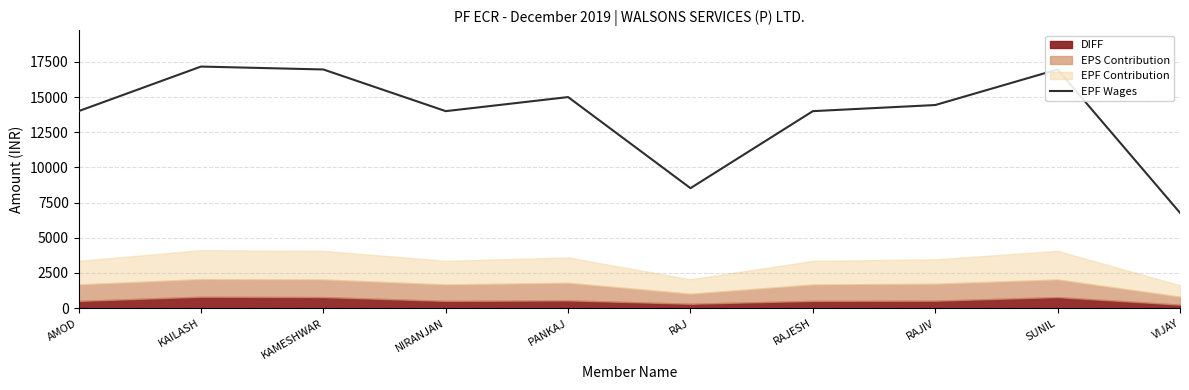

How many values are below 14434?

5